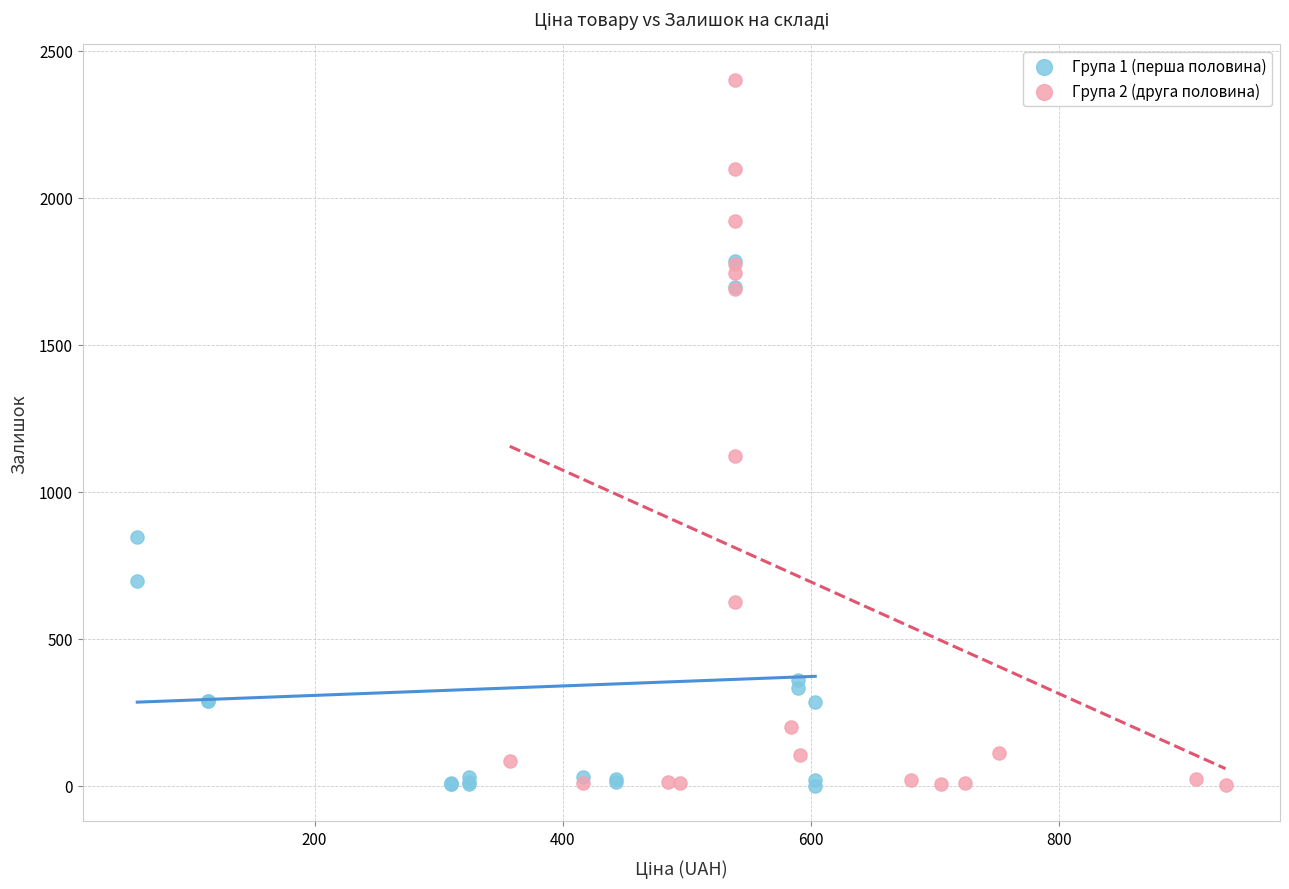

Which series has the widest spread of Y values?

Група 2 (друга половина)